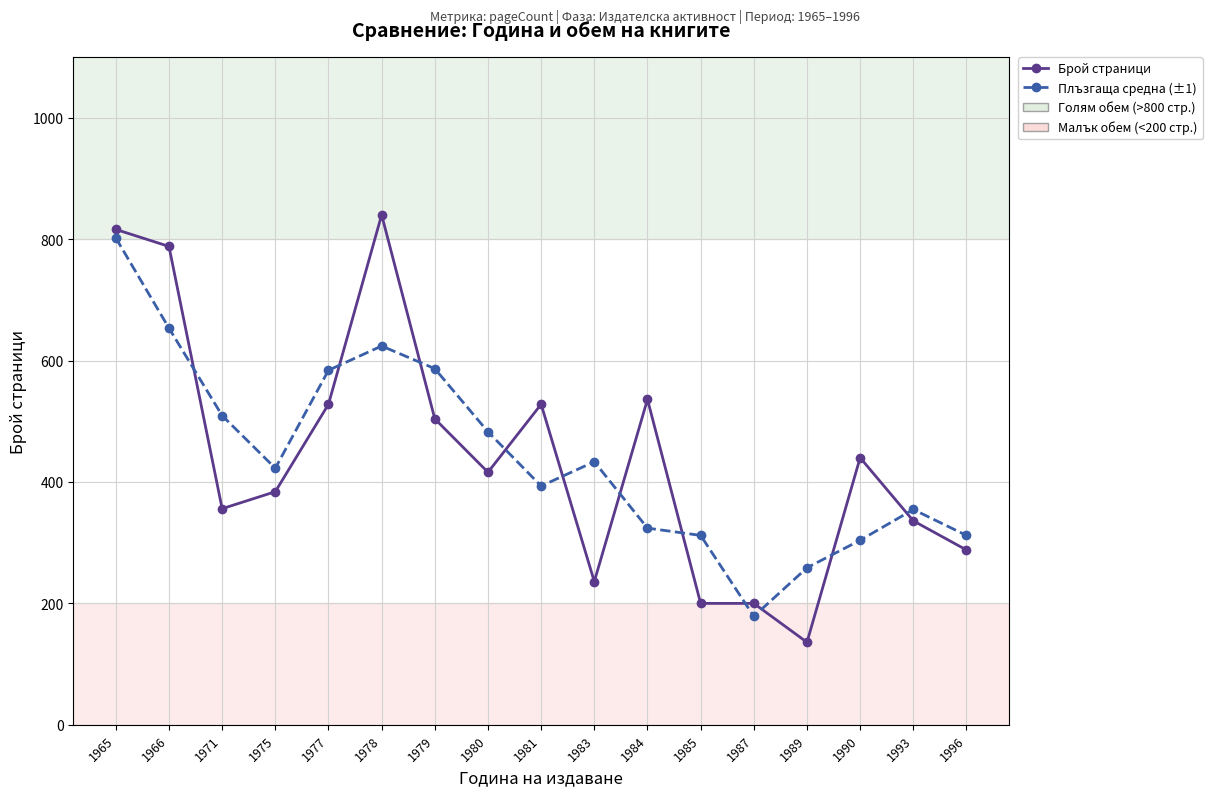

How many data points does each series have?

17